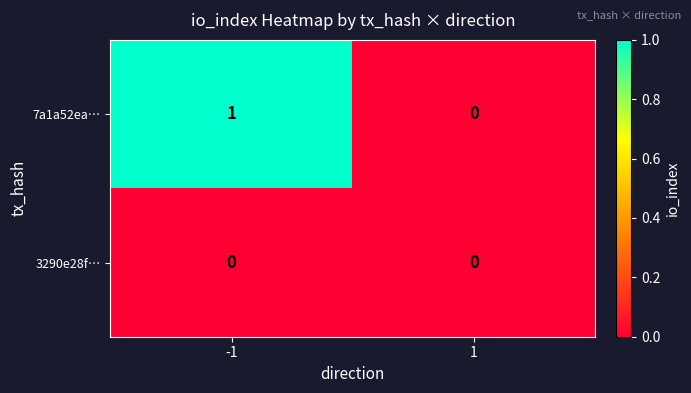

Reading left to right, transcribe all the data shown in this chart.

7a1a52ea…: 1	0
3290e28f…: 0	0